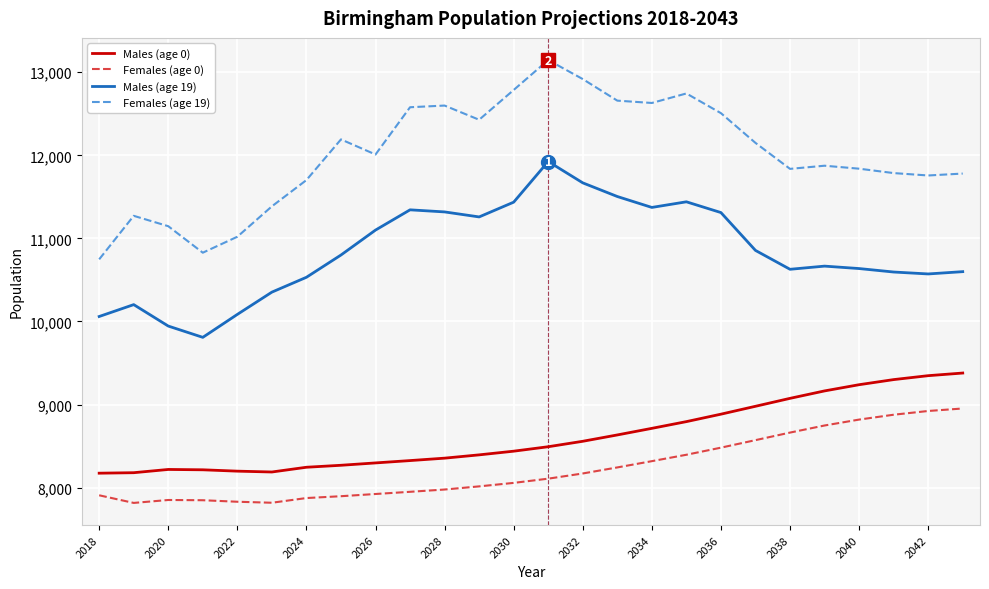

What is the difference between the maximum and minimum values in the Males (age 19) series?

2116.6